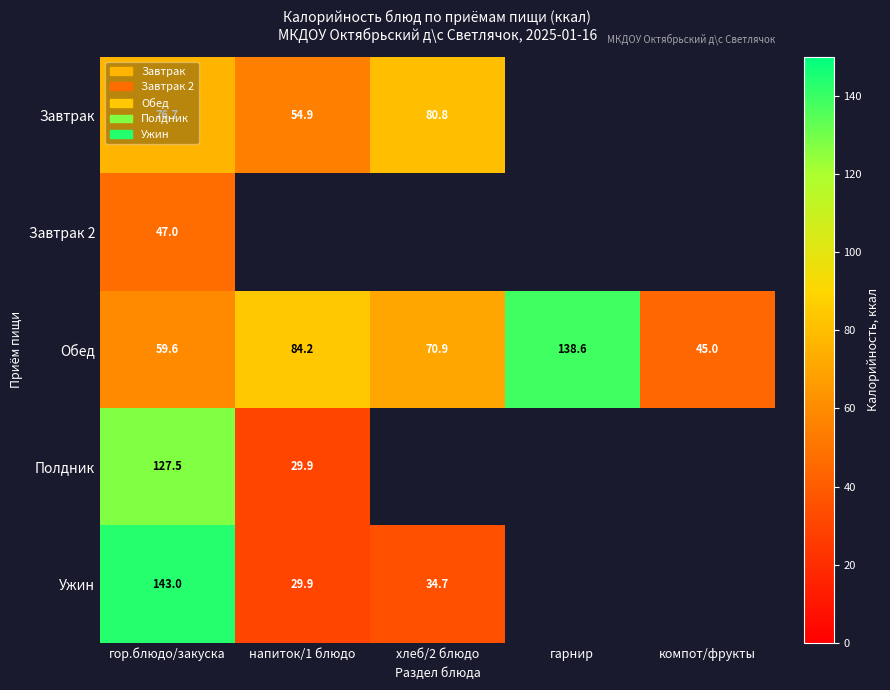

True or false: Завтрак has a value of 92.7 at напиток/1 блюдо.

False